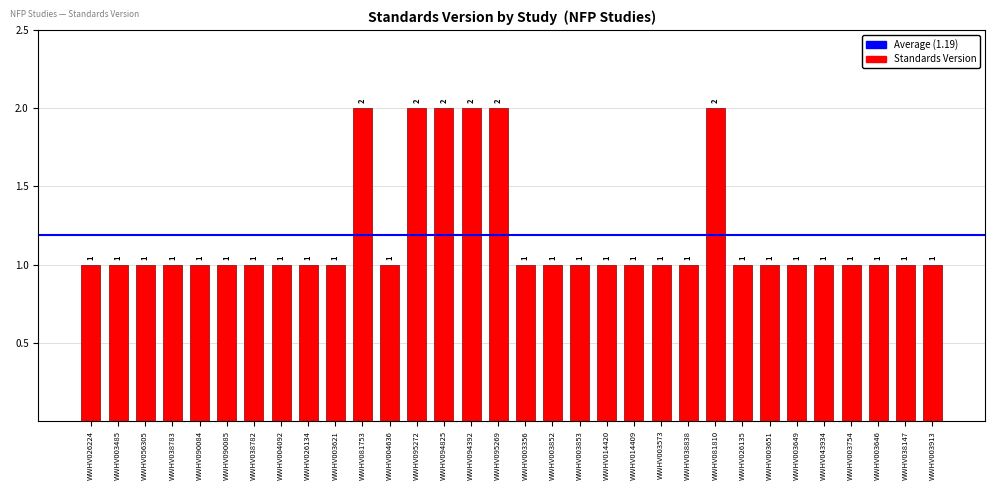

How many values are between 1 and 2?

32